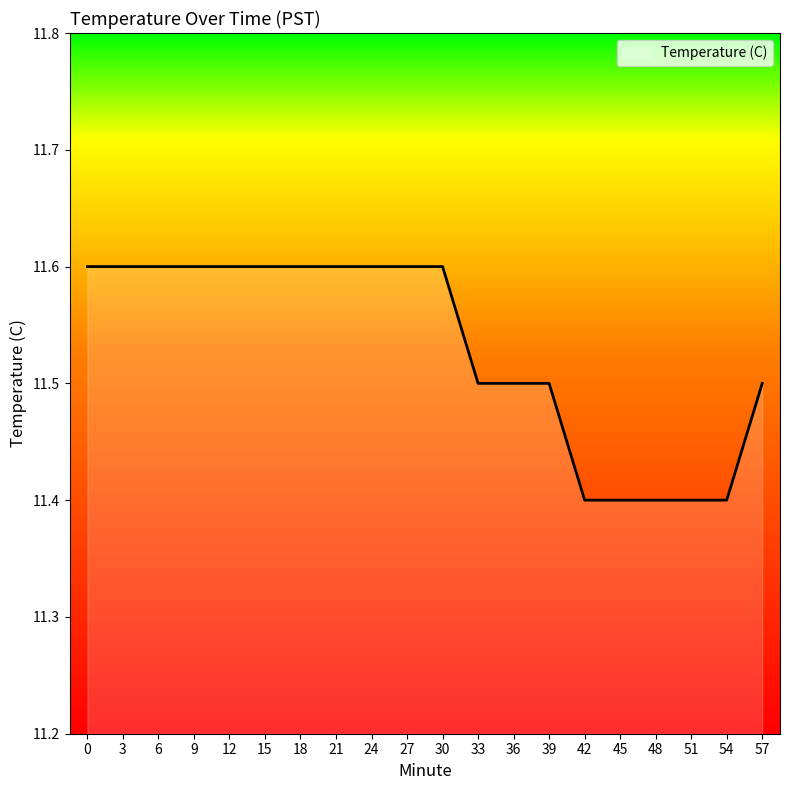

Reading left to right, extract all data points from this chart.

0=11.6	3=11.6	6=11.6	9=11.6	12=11.6	15=11.6	18=11.6	21=11.6	24=11.6	27=11.6	30=11.6	33=11.5	36=11.5	39=11.5	42=11.4	45=11.4	48=11.4	51=11.4	54=11.4	57=11.5